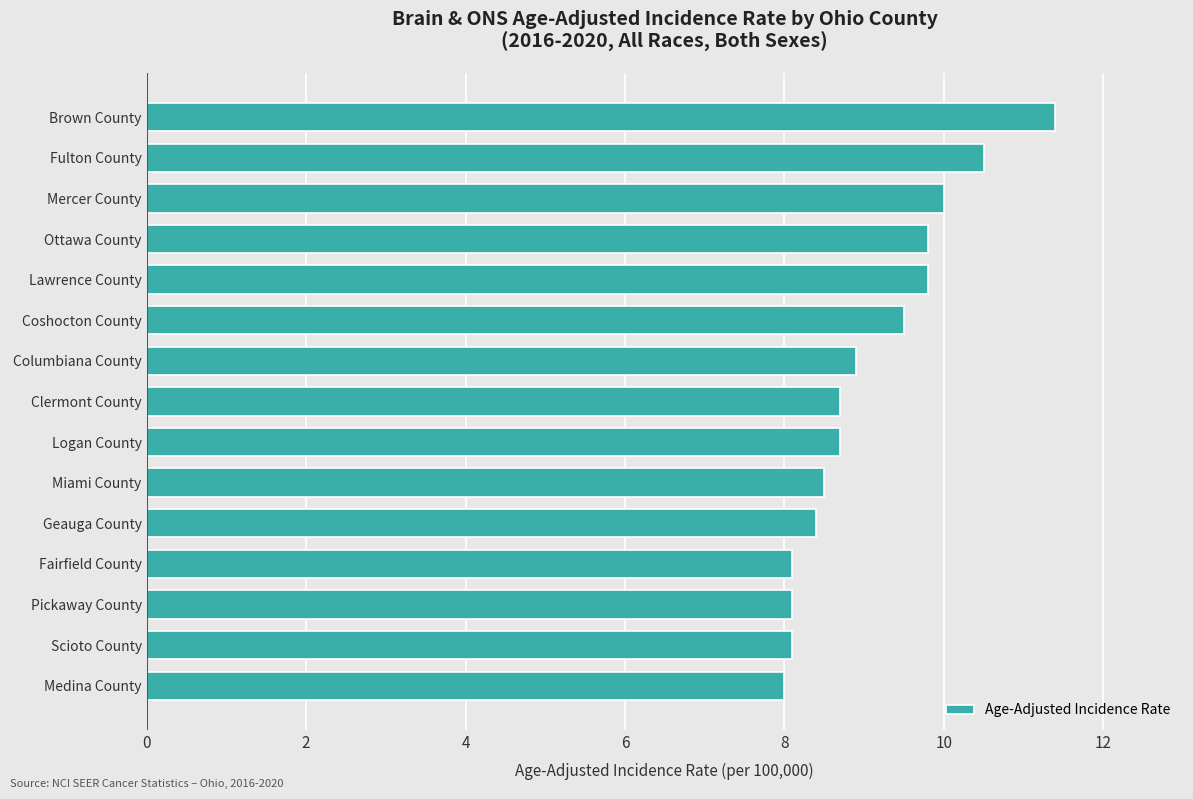

True or false: the data shows 8.1 at Scioto County.

True